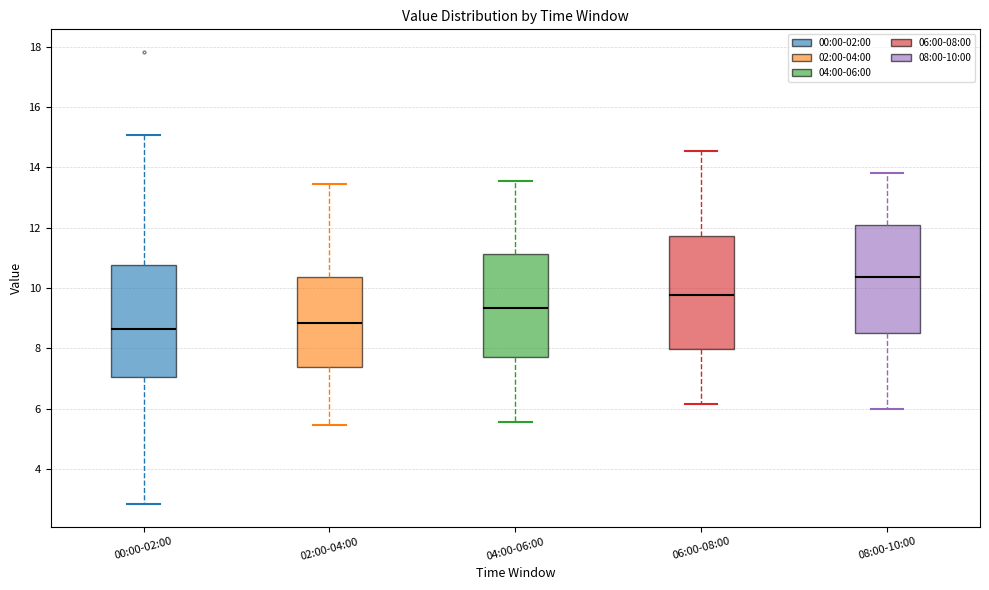

Reading left to right, read every box against the y-axis: the position of its median line, the range the box covers, and the ends of its whiskers. The values are not printed on the chart, so give them approximately, as read against the axis.

00:00-02:00: median 8.6, box 7.0 to 10.8, whiskers 2.8 to 15.0
02:00-04:00: median 8.8, box 7.4 to 10.4, whiskers 5.4 to 13.4
04:00-06:00: median 9.4, box 7.8 to 11.2, whiskers 5.6 to 13.6
06:00-08:00: median 9.8, box 8.0 to 11.8, whiskers 6.2 to 14.6
08:00-10:00: median 10.4, box 8.6 to 12.0, whiskers 6.0 to 13.8